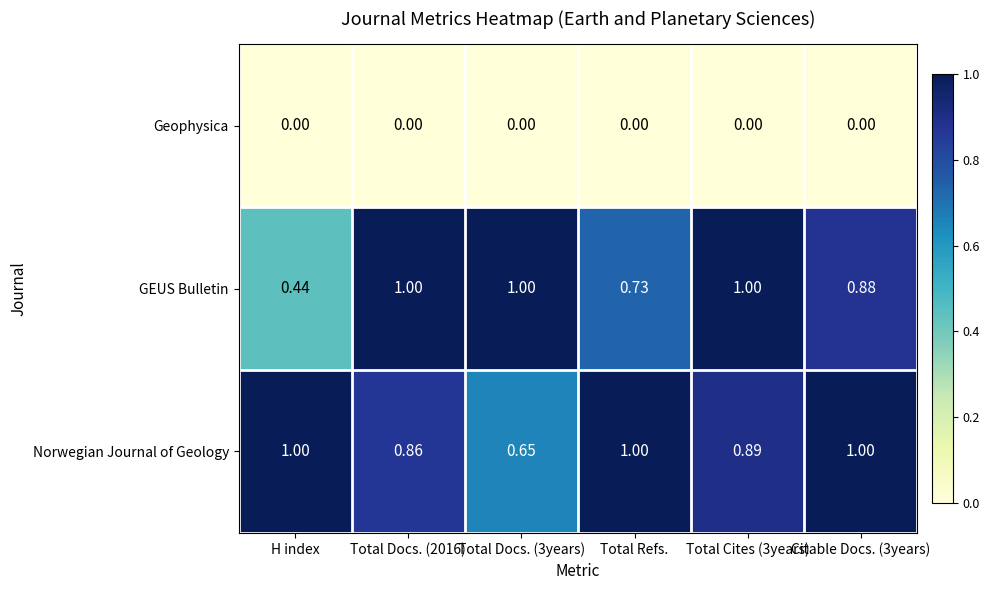

Rank the series at Citable Docs. (3years) from highest to lowest value.

Norwegian Journal of Geology, GEUS Bulletin, Geophysica